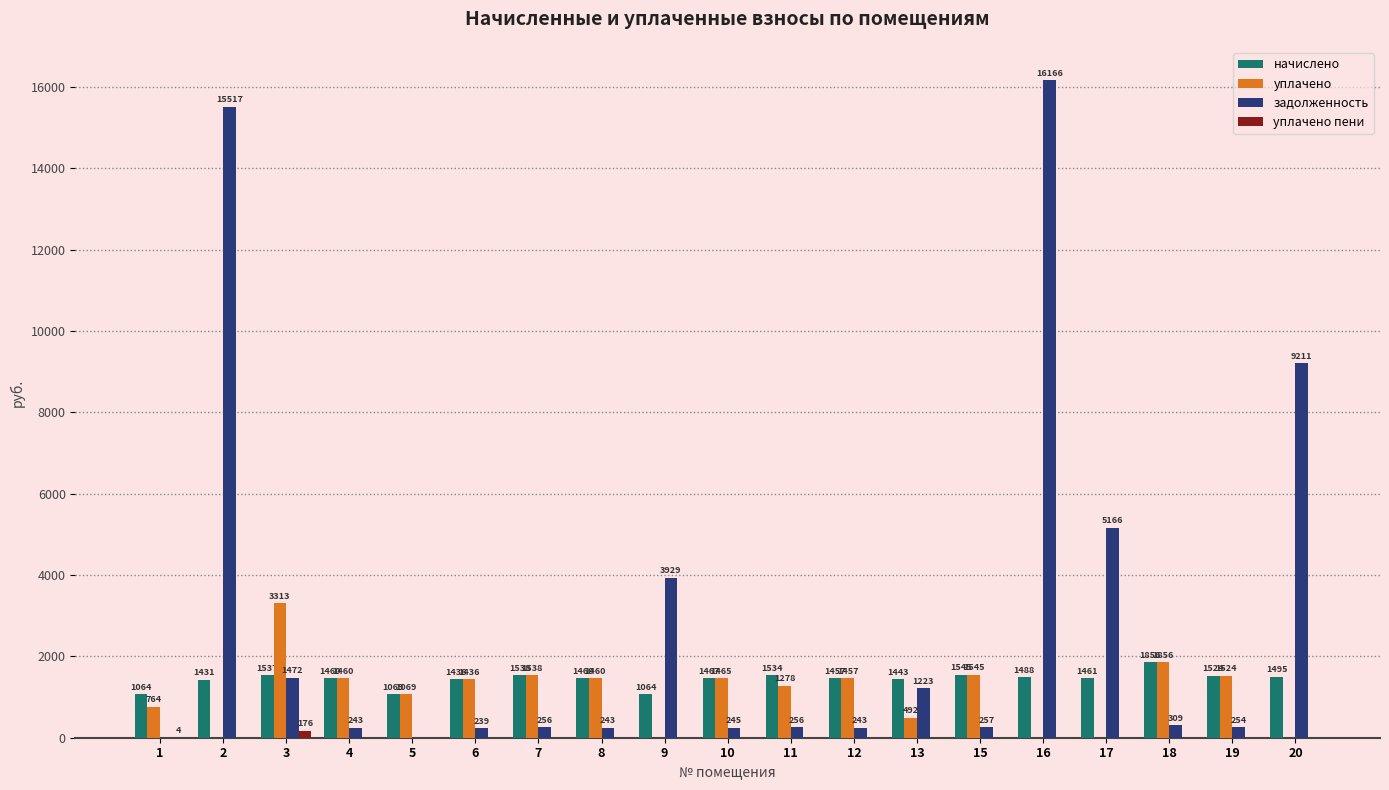

How many groups of bars are there?

19